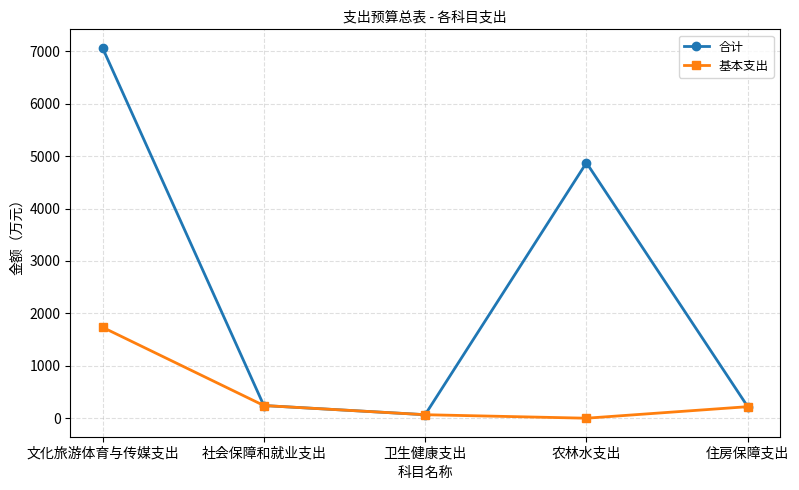

Which series has the largest total across all categories?

合计